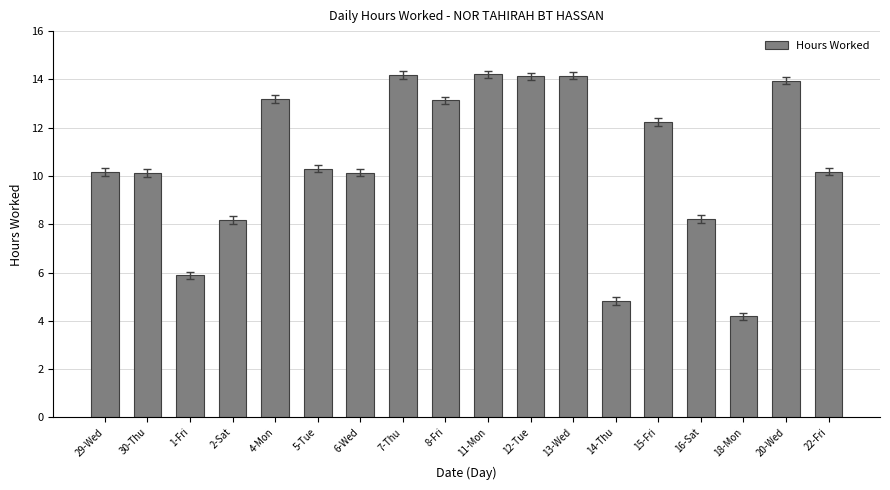

Count the number of categories in the chart.

18